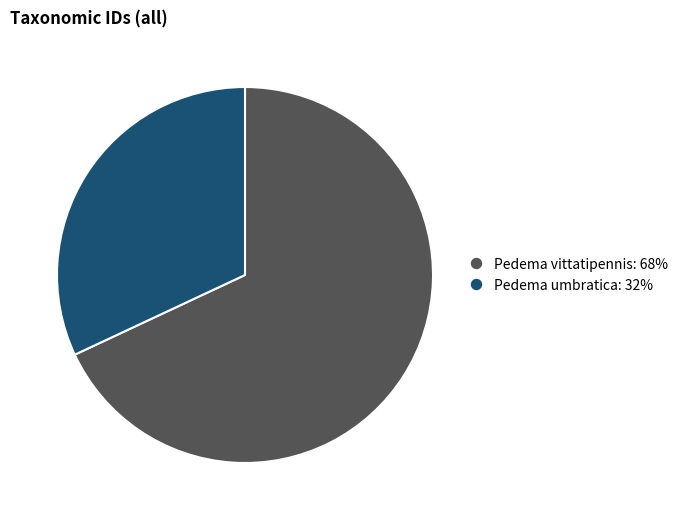

What is the ratio of the value at Pedema umbratica to the value at Pedema vittatipennis?

0.5